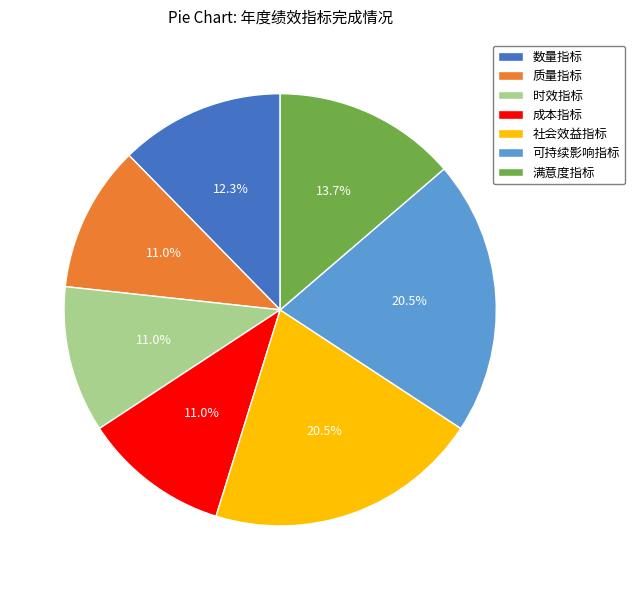

To the nearest percent, what is the combined percentage of 数量指标 and 成本指标?

23%